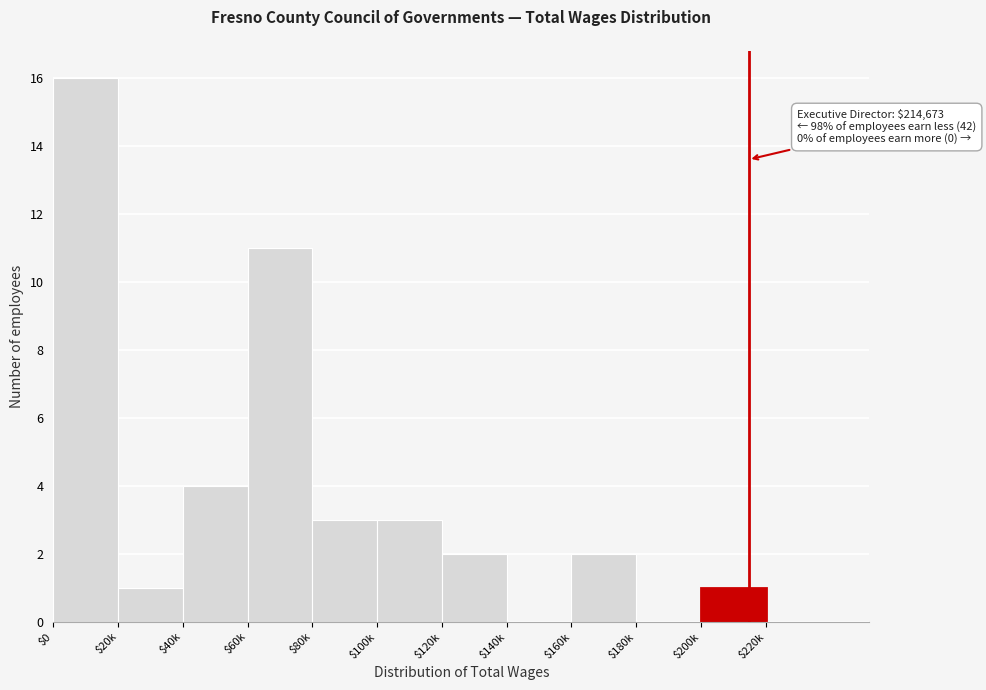

At which category does the chart reach its peak across all series?

$0